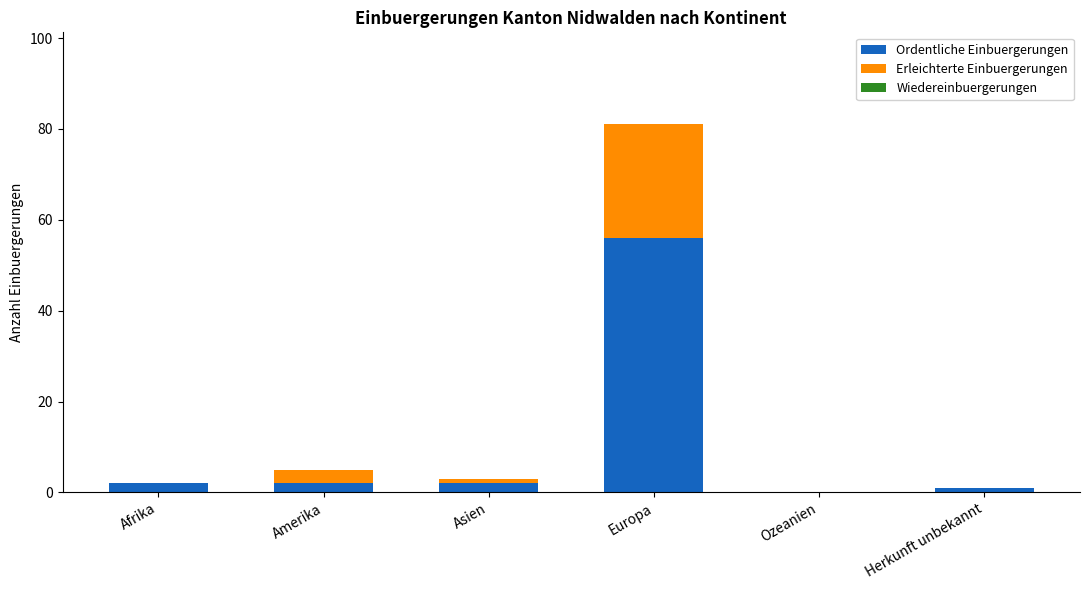

True or false: Ordentliche Einbuergerungen has a value of 56 at Europa.

True